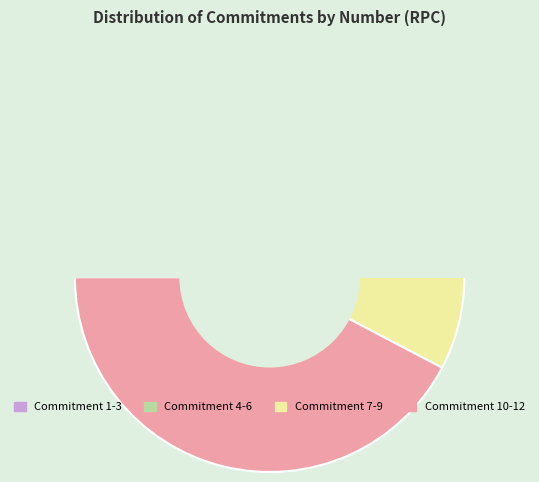

The 10 slice represents 6% of the pie. True or false?

False